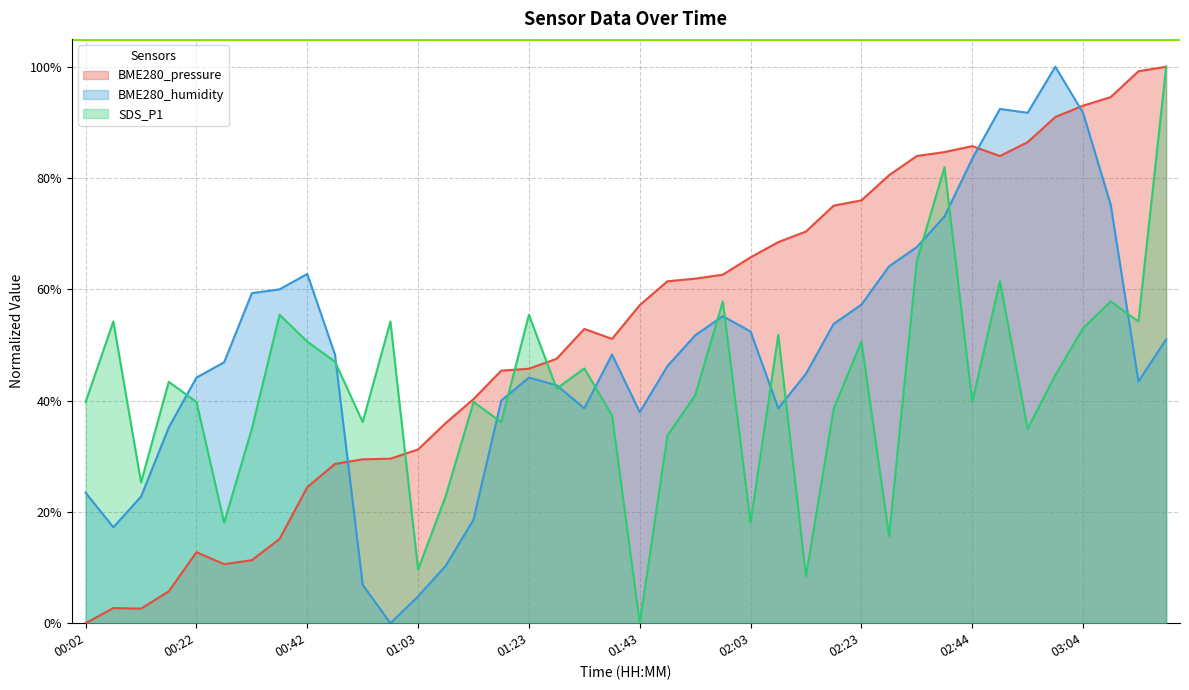

What is the difference between the second highest and second lowest values in the SDS_P1 series?

73.5